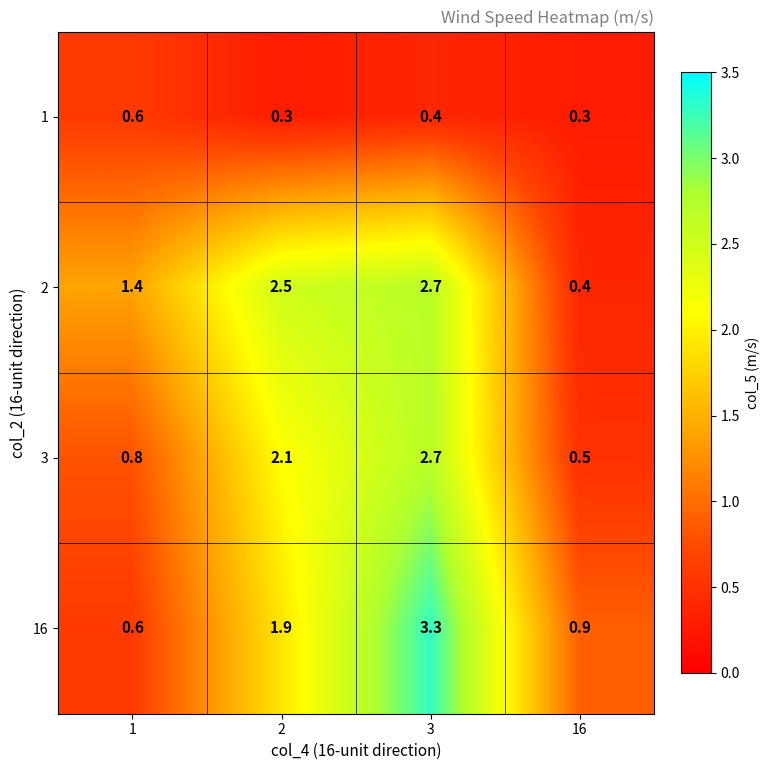

Rank the series at 2 from highest to lowest value.

2, 3, 16, 1